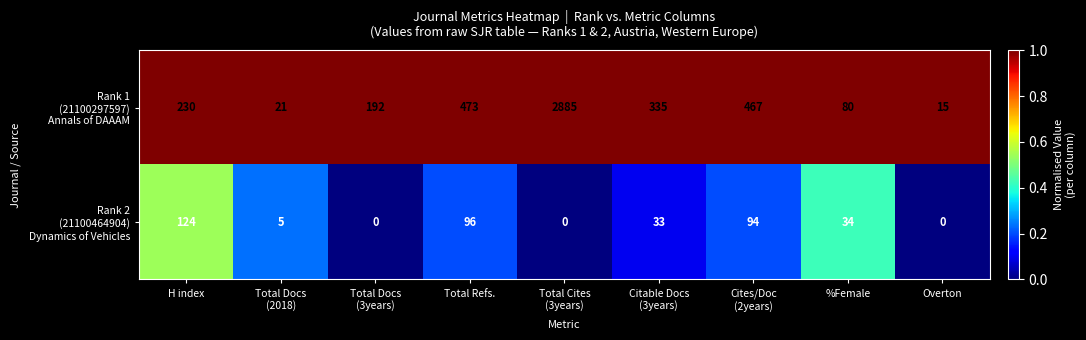

What is the greatest value displayed?

2885